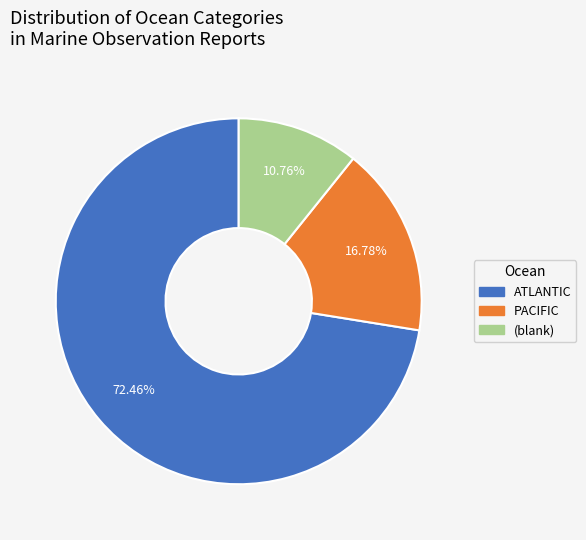

Does any single category account for the majority?

Yes